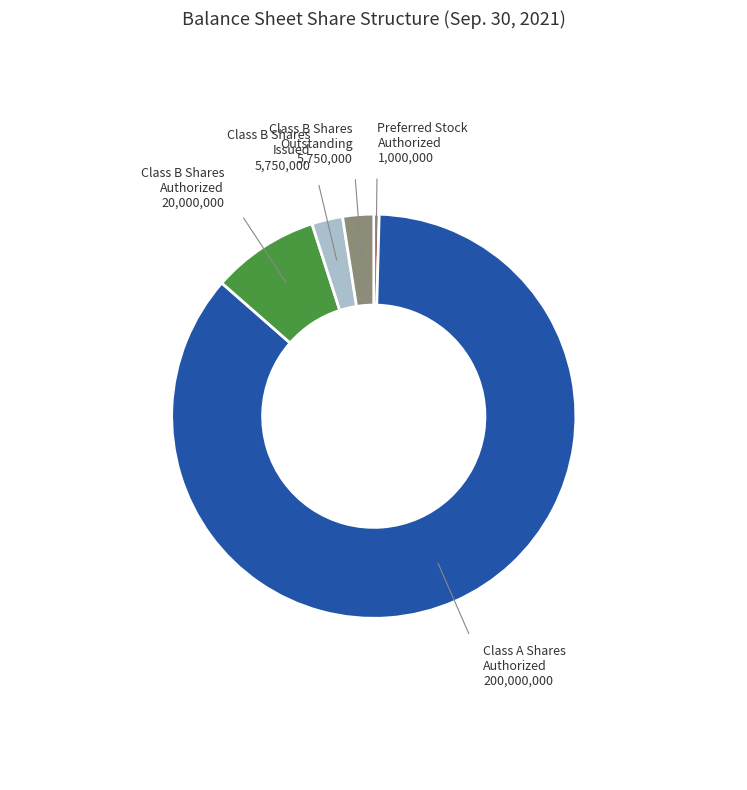

Is there any slice that represents more than half of the pie?

Yes